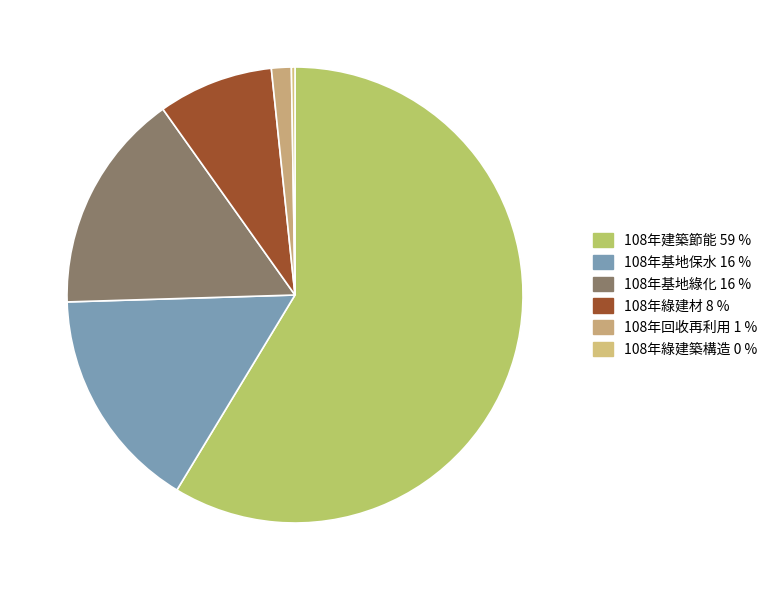

To the nearest percent, what is the combined percentage of 108年回收再利用 and 108年綠建材?

10%